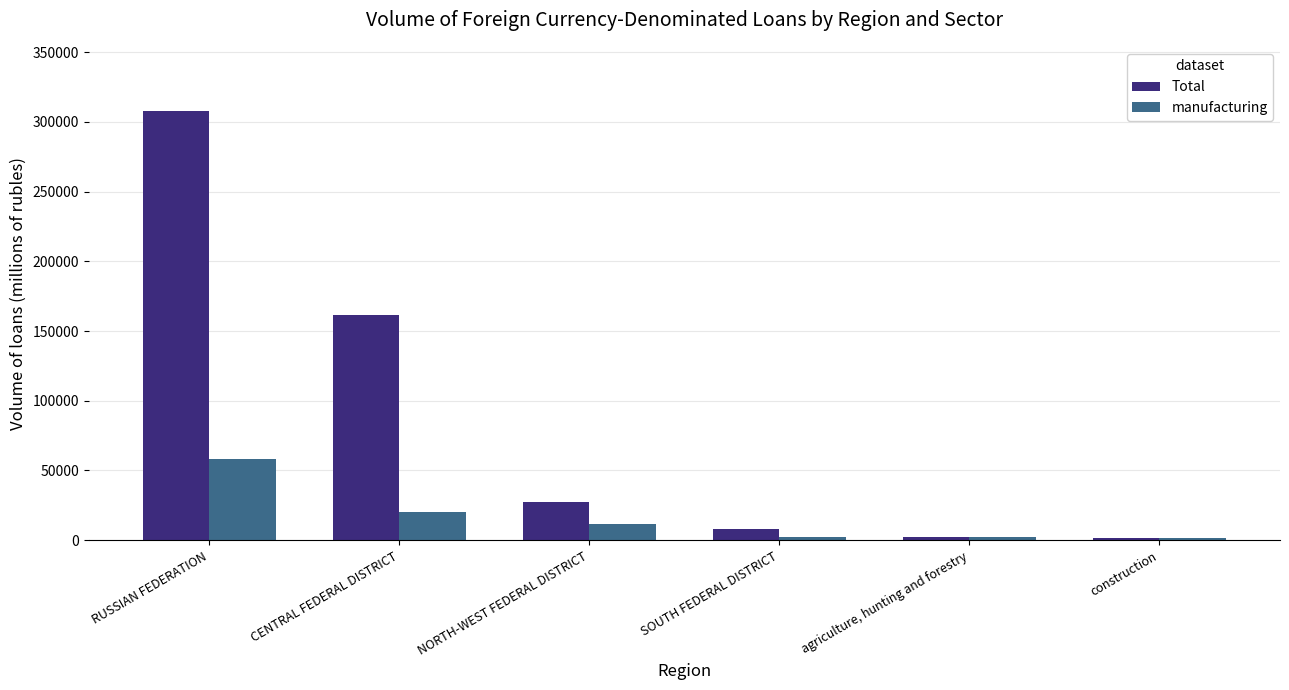

How many groups of bars are there?

6